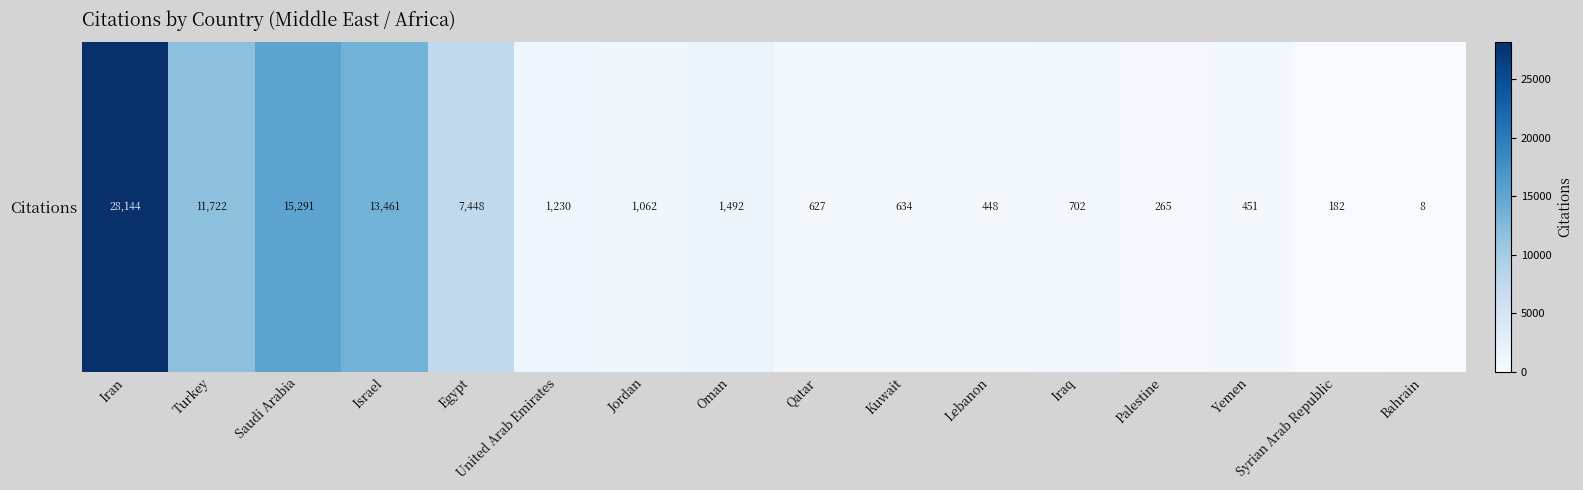

The chart shows a value of 13 at Bahrain. True or false?

False